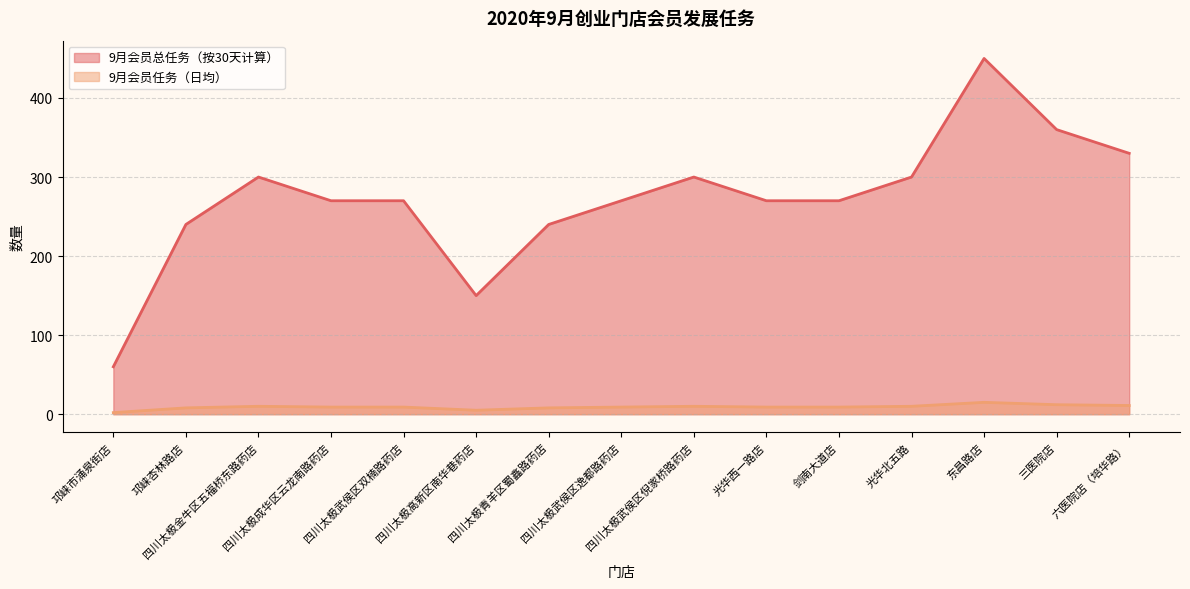

Where does the 9月会员总任务（按30天计算） series first go above 270?

四川太极金牛区五福桥东路药店